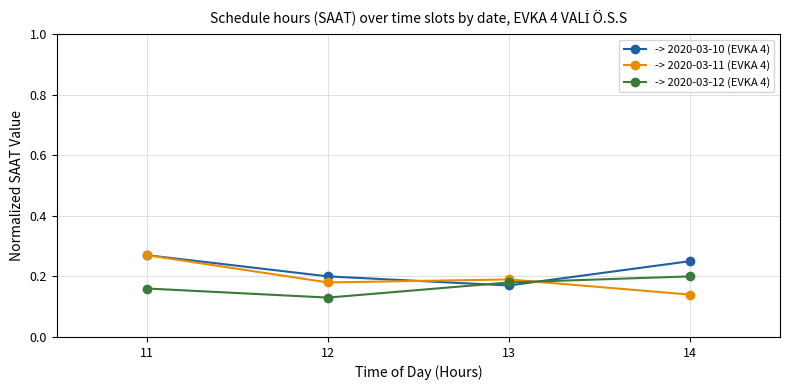

How many series are shown in this chart?

3